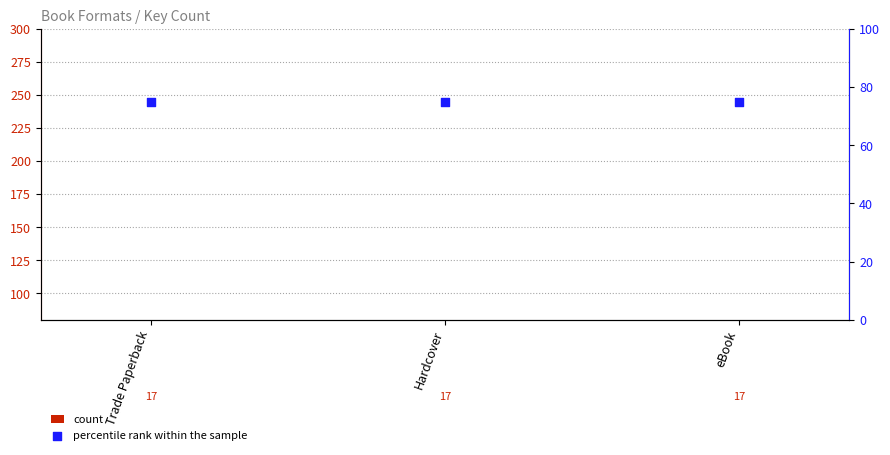

Which series reaches the maximum Y coordinate?

percentile rank within the sample